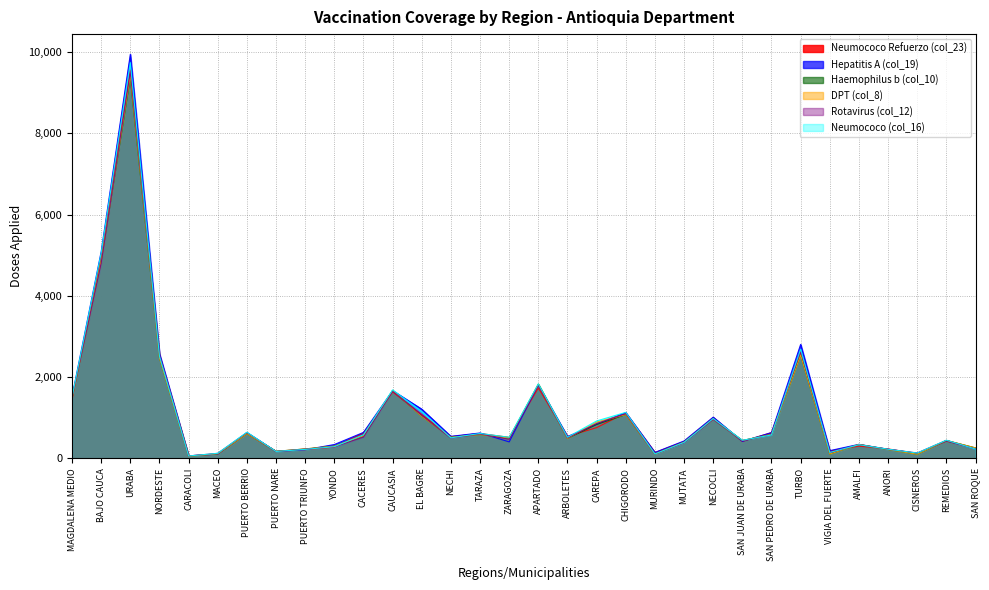

At SAN ROQUE, list the series in order from smallest to largest.

Neumococo (col_16), Rotavirus (col_12), Hepatitis A (col_19), Neumococo Refuerzo (col_23), Haemophilus b (col_10), DPT (col_8)